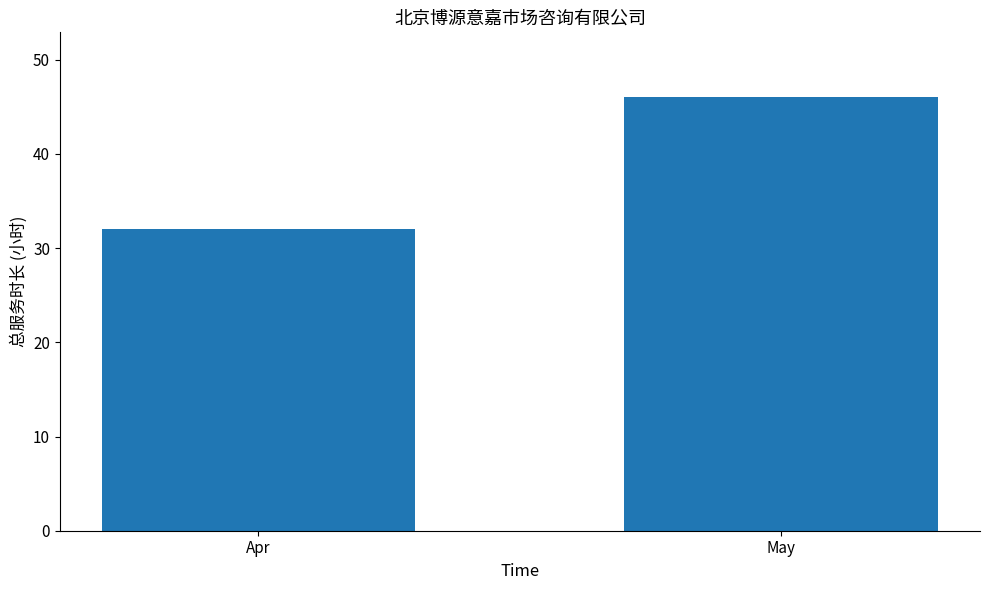

Which has a higher value, May or Apr?

May